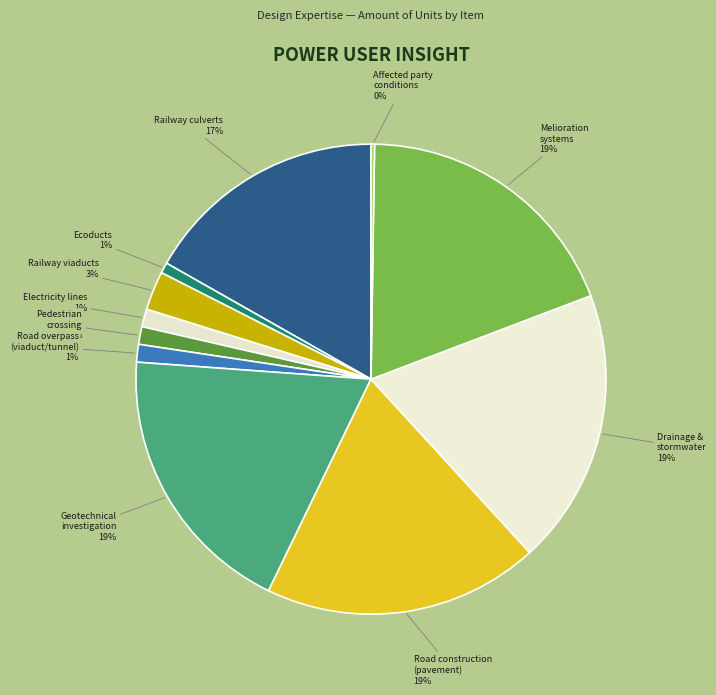

To the nearest percent, what is the combined percentage of Railway viaducts and Road construction (pavement)?

22%